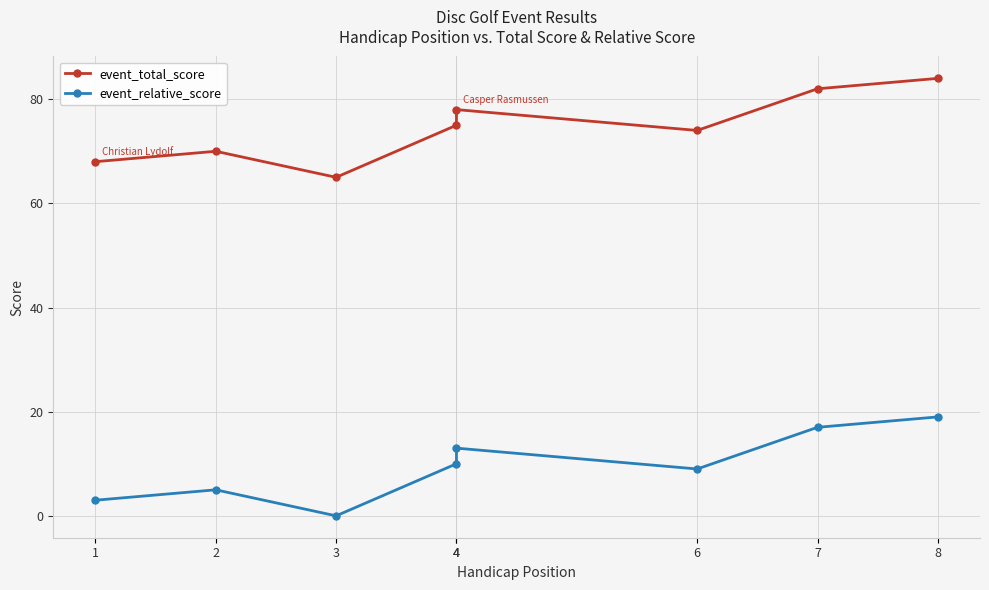

True or false: event_total_score and event_relative_score intersect in this chart.

False